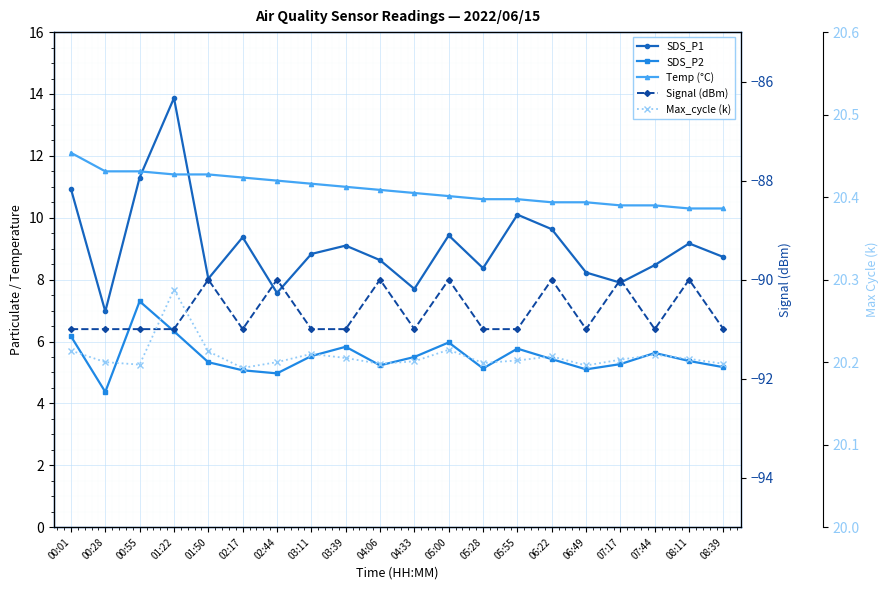

True or false: Temp (°C) and SDS_P2 cross at least once.

False